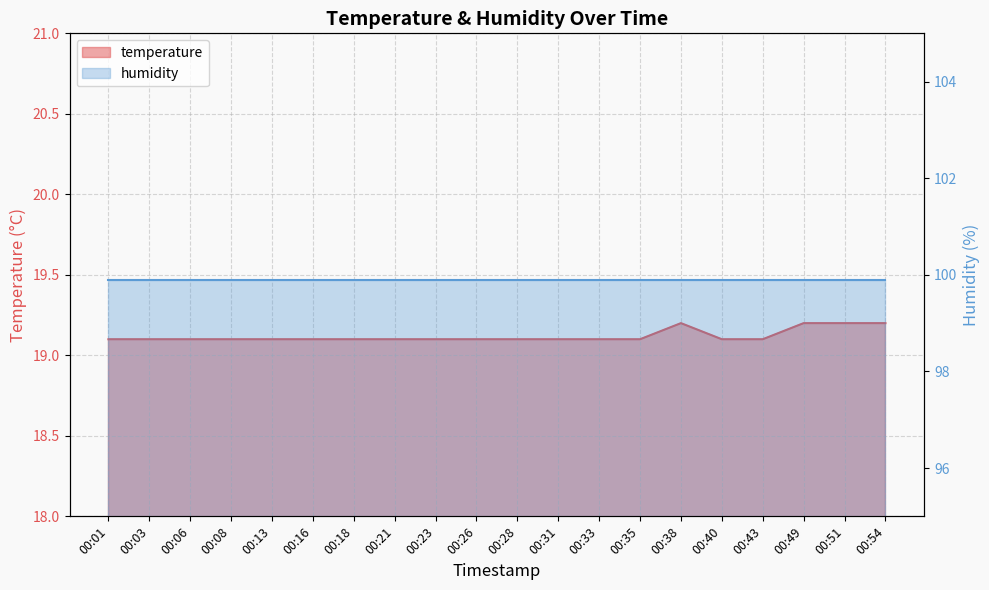

List the labels in order of value, largest first.

00:38, 00:49, 00:51, 00:54, 00:01, 00:03, 00:06, 00:08, 00:13, 00:16, 00:18, 00:21, 00:23, 00:26, 00:28, 00:31, 00:33, 00:35, 00:40, 00:43